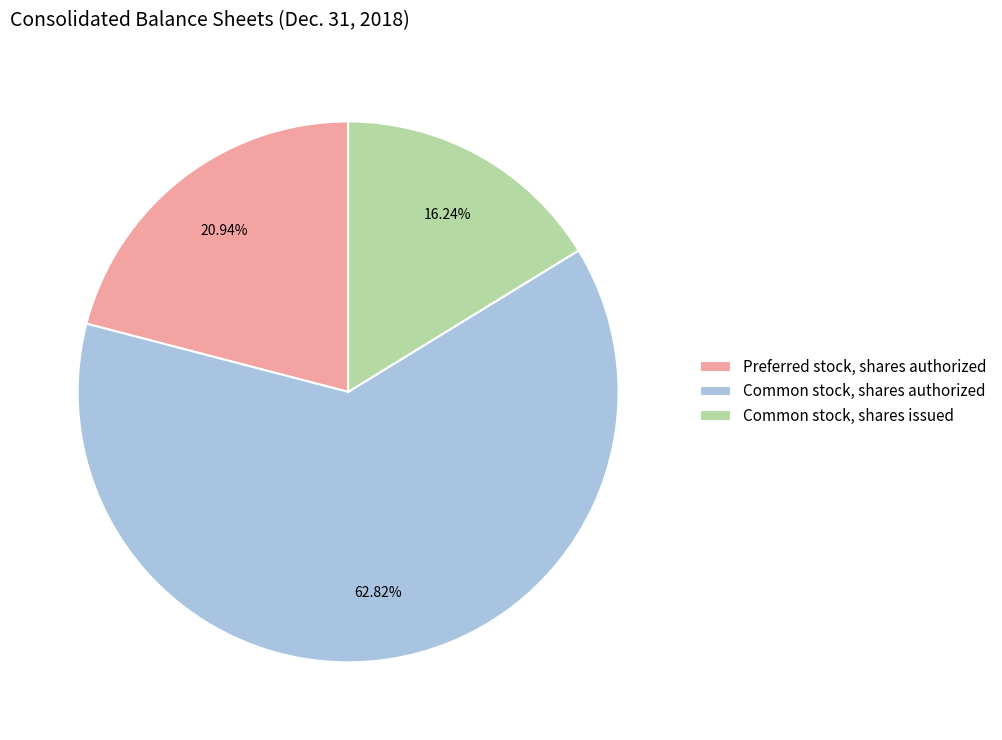

How many slices are in this pie chart?

3